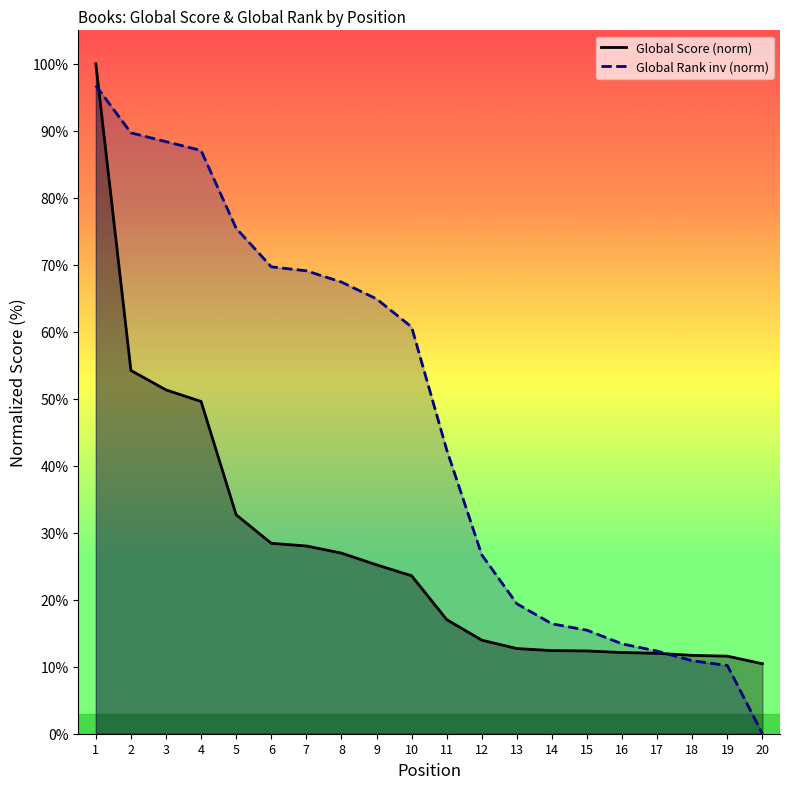

Between 1 and 14, which series saw the biggest shift?

Global Score